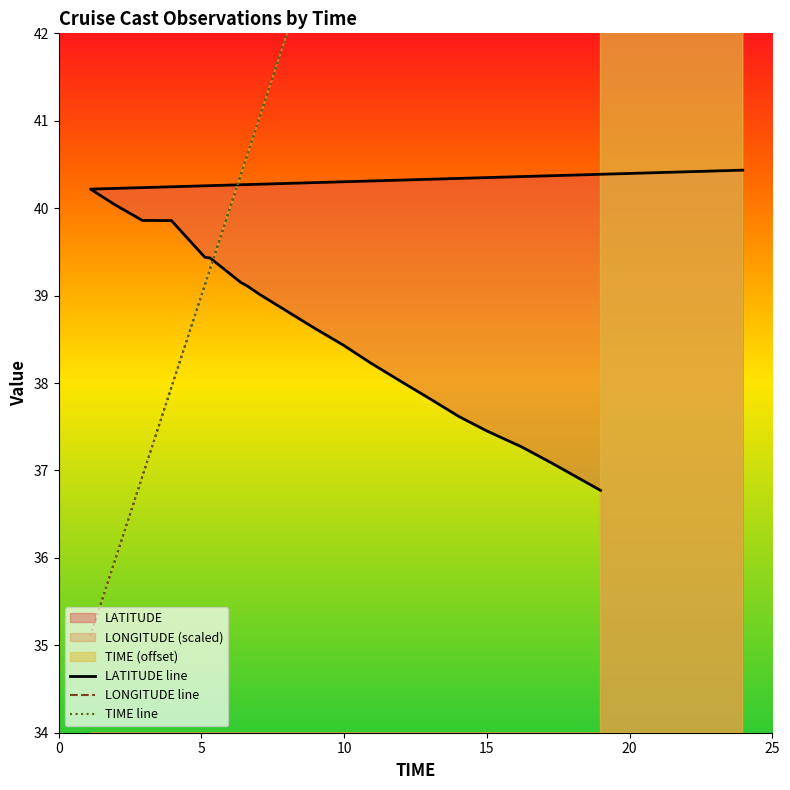

What is the sum of all LONGITUDE line values?

917.3